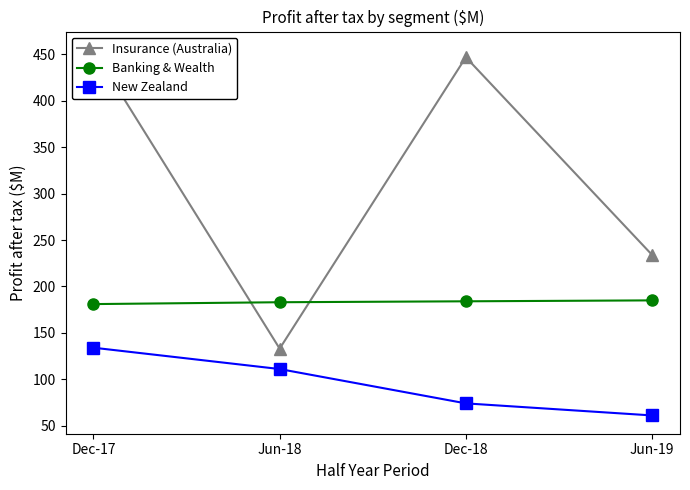

At which label does Insurance (Australia) reach its peak?

Dec-17